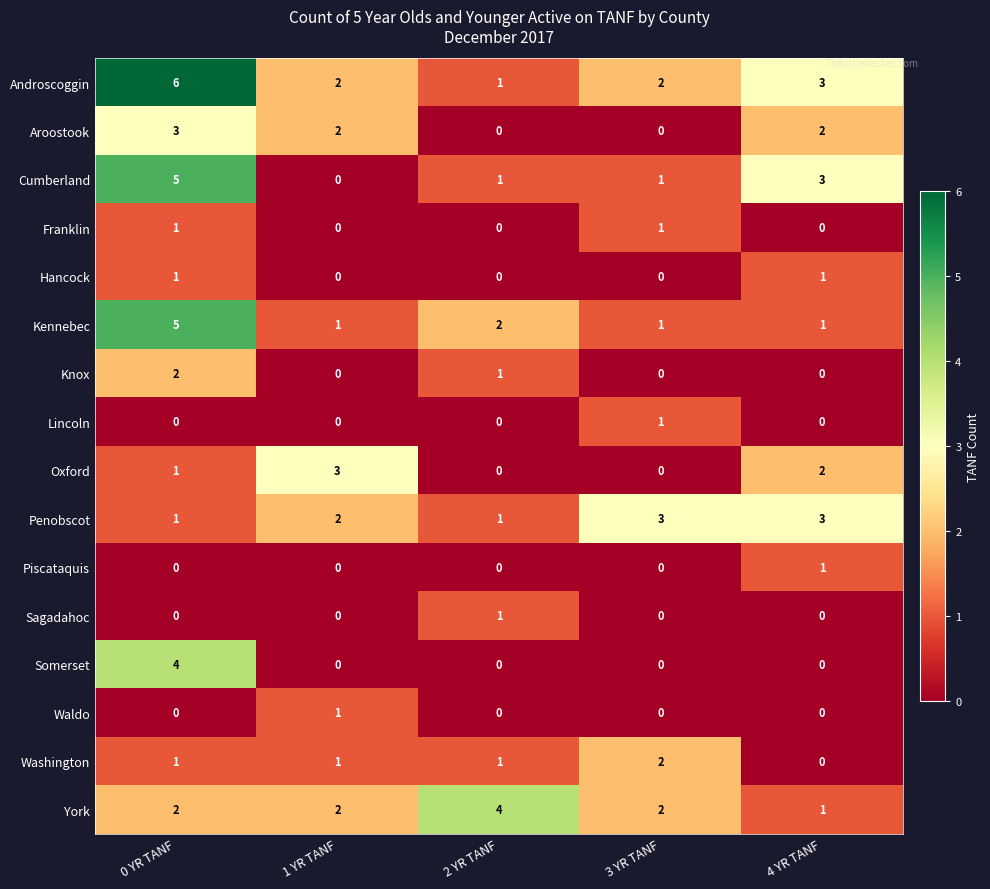

What is the difference between the Cumberland values at 0 YR TANF and 3 YR TANF?

4